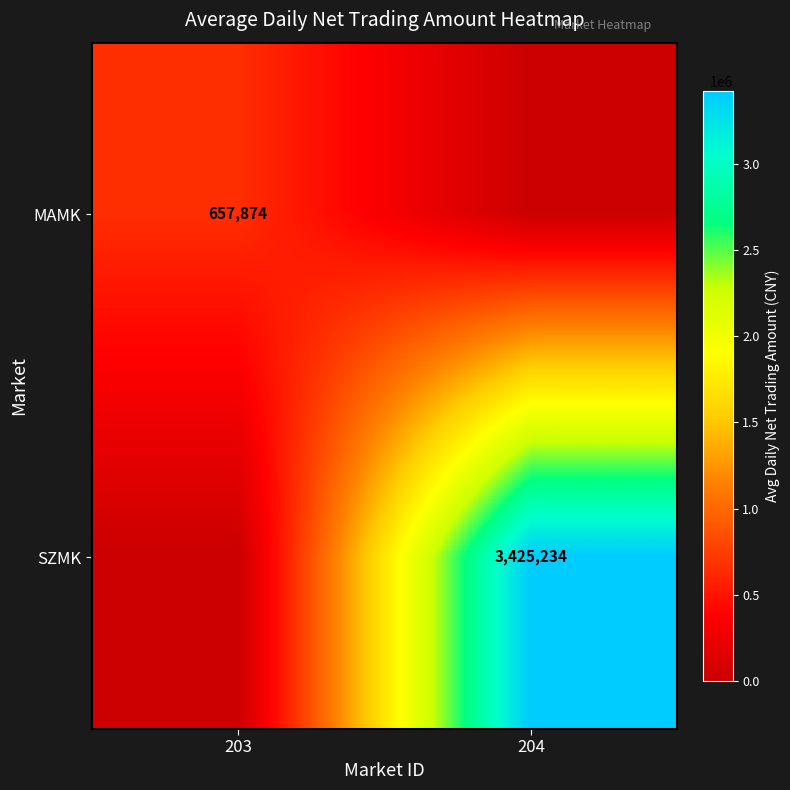

Is it true that SZMK equals 6071924 at 204?

False